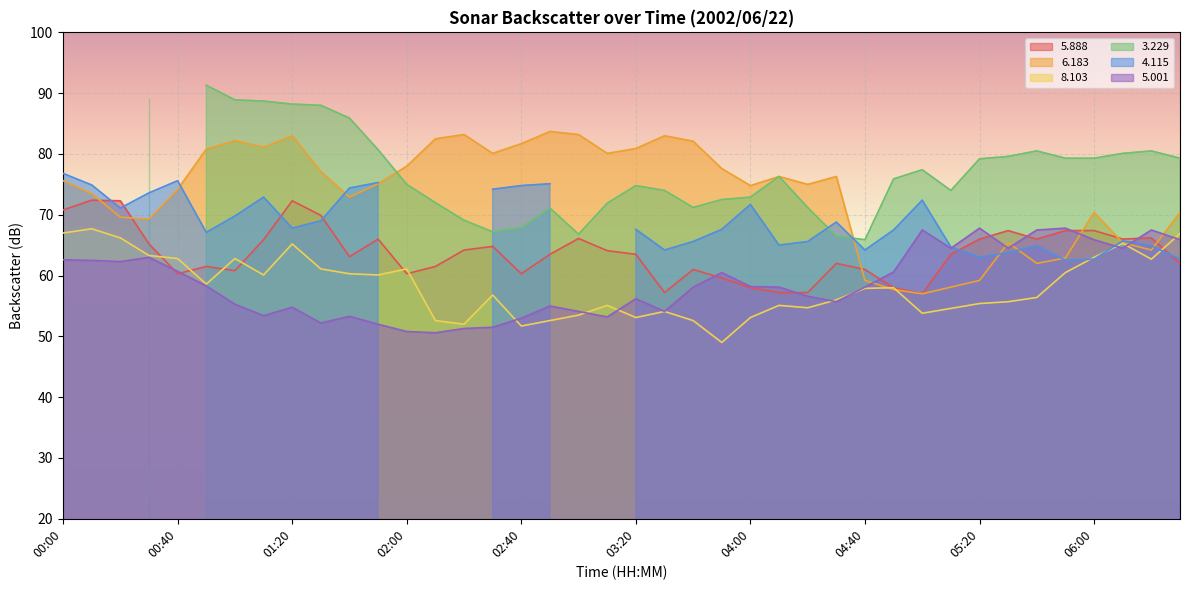

Is it true that   6.183 equals 74.8 at 04:00?

True